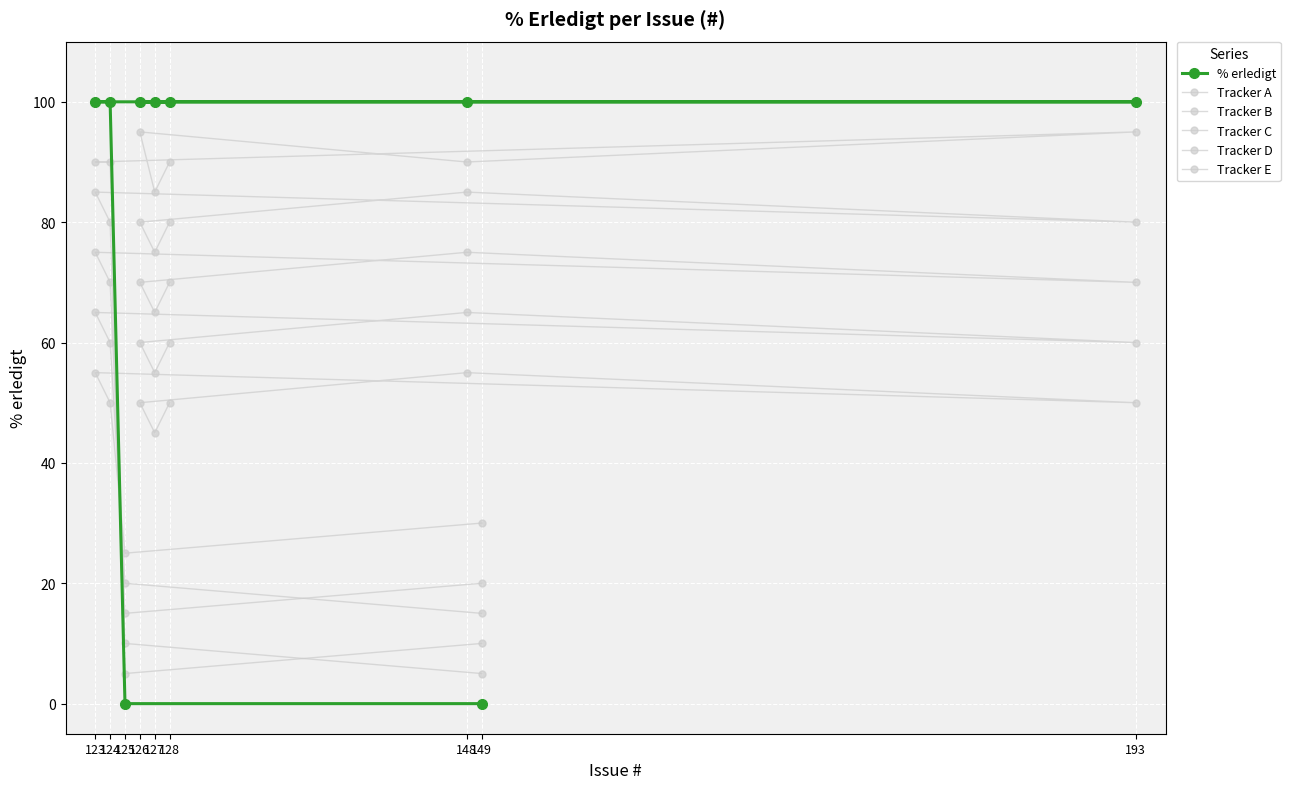

Between 193 and 123, which is larger?

193